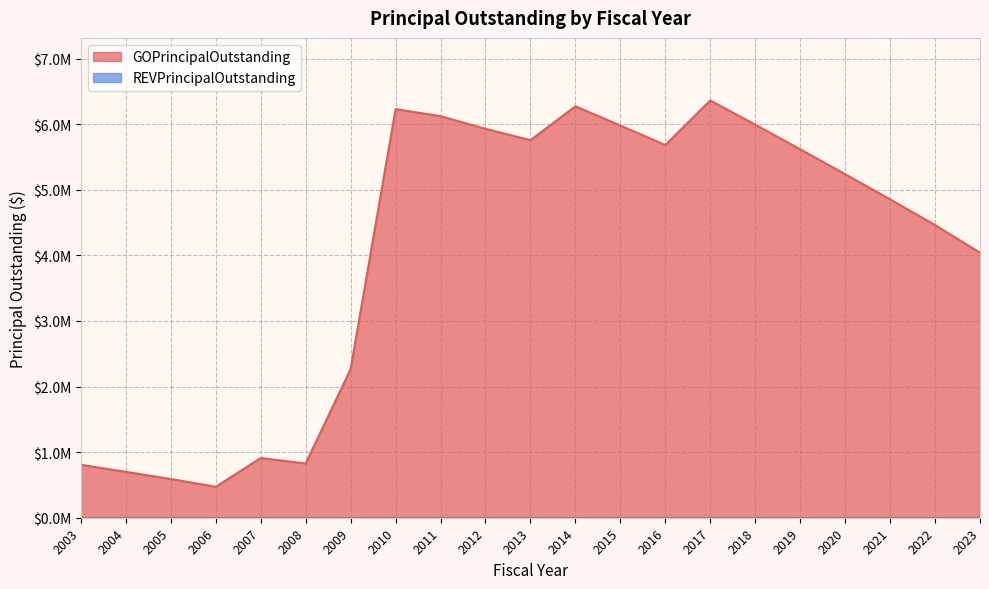

Which label corresponds to the smallest value in the chart?

2006